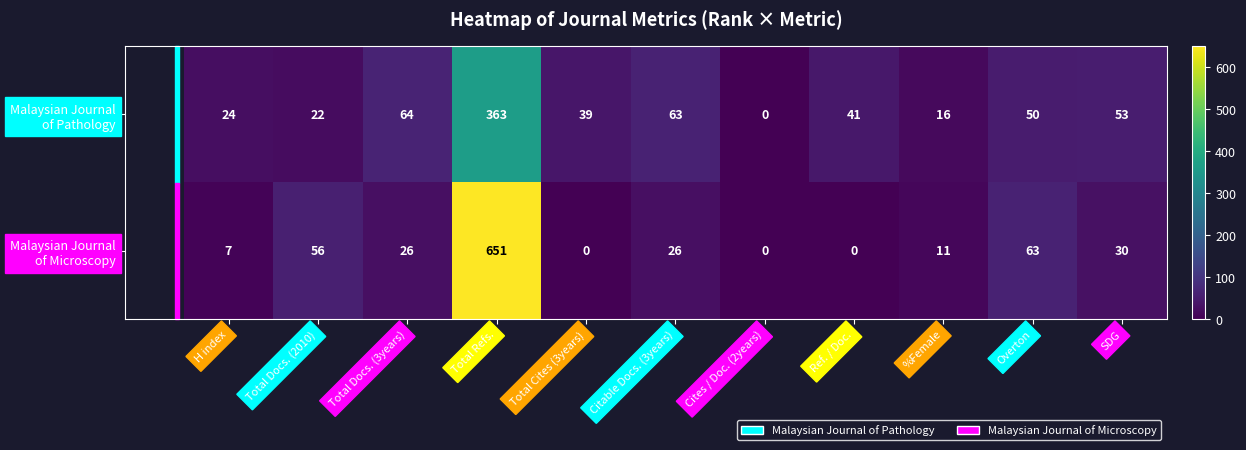

What is the maximum value shown in the chart?

651